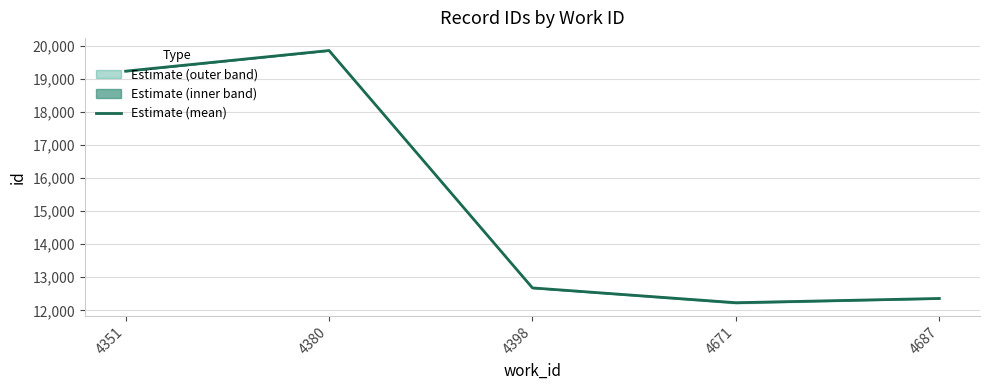

List the labels in order of value, smallest first.

4671, 4687, 4398, 4351, 4380